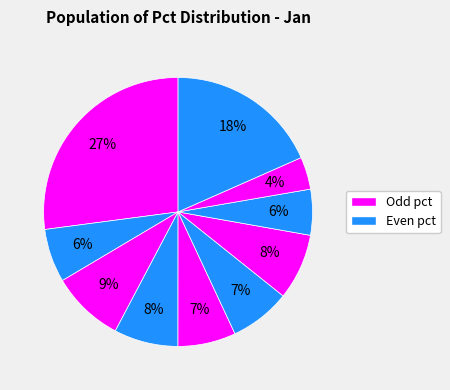

Does any single category account for the majority?

No